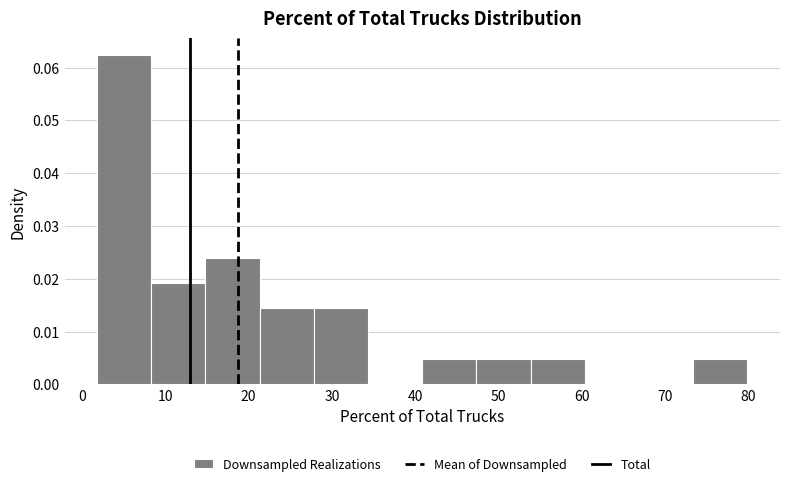

Reading left to right, transcribe this chart: for each bar, give the range it covers on the x-axis and its height. Neither the bar edges nor the heights are printed on the chart, so give them approximately, as read against the axes.

2 to 8: 0.062
8 to 15: 0.019
15 to 21: 0.024
21 to 28: 0.014
28 to 34: 0.014
34 to 41: 0
41 to 47: 0.005
47 to 54: 0.005
54 to 60: 0.005
60 to 67: 0
67 to 73: 0
73 to 80: 0.005